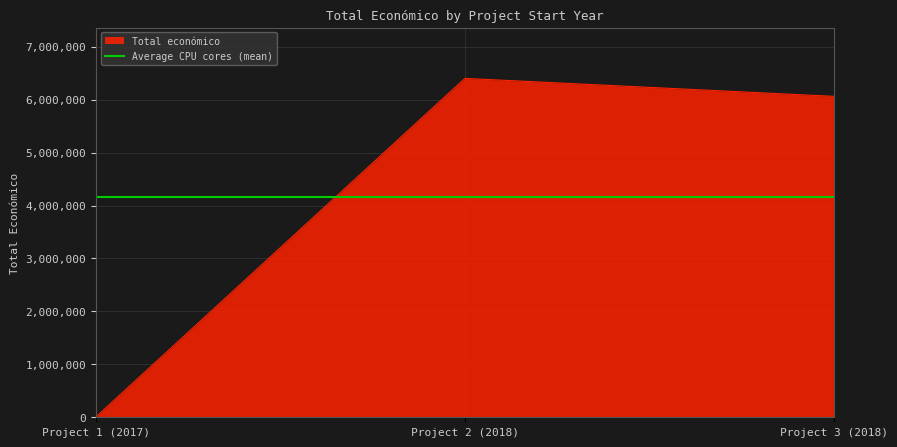

At which label is Total económico closest to 3205137?

Project 3 (2018)